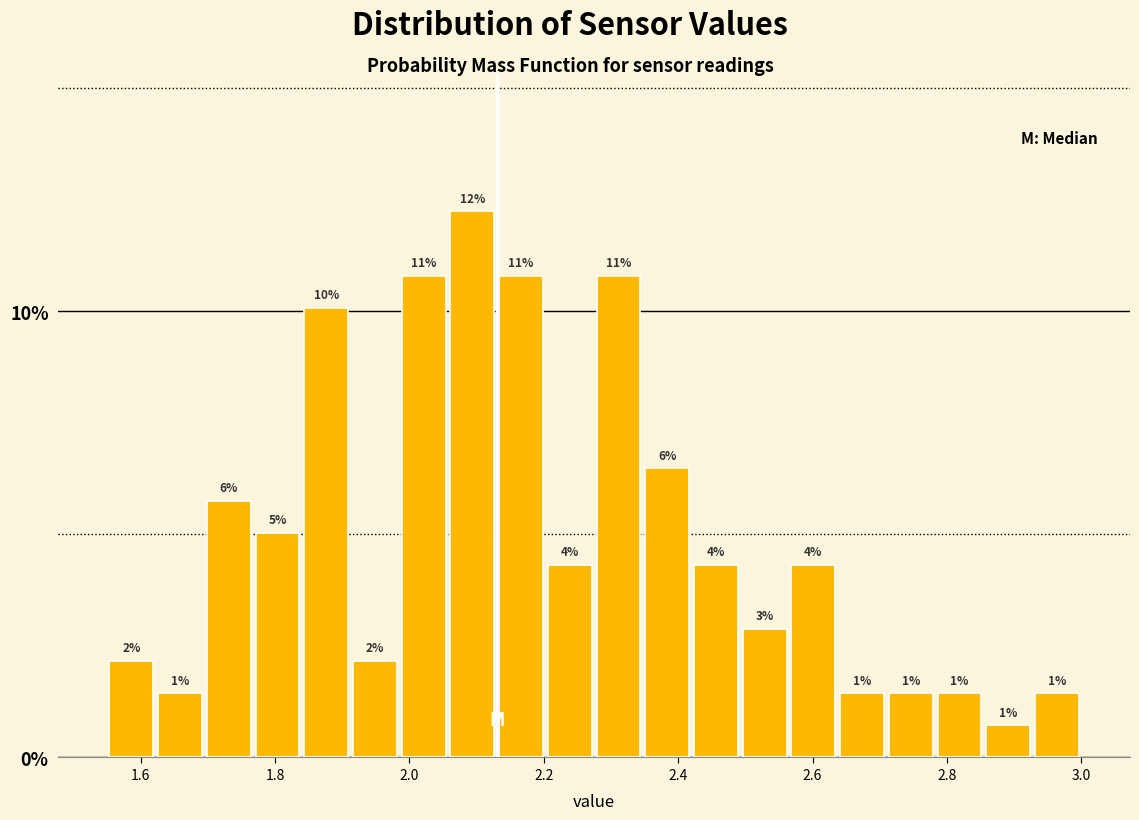

Read against the x-axis, roughly where is the centre of the tallest bar?

2.10